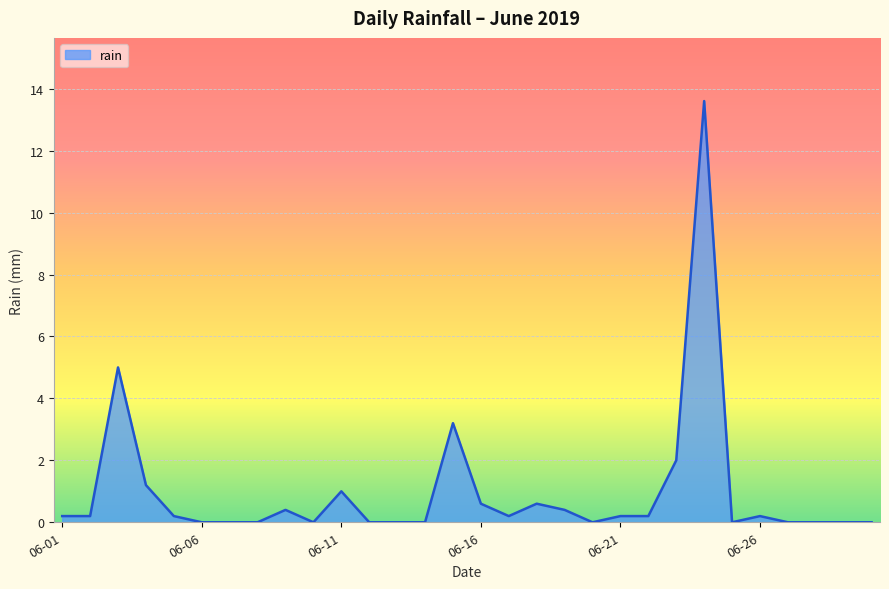

Reading left to right, extract all data points from this chart.

0.2	0.2	5.0	1.2	0.2	0.0	0.0	0.0	0.4	0.0	1.0	0.0	0.0	0.0	3.2	0.6	0.2	0.6	0.4	0.0	0.2	0.2	2.0	13.6	0.0	0.2	0.0	0.0	0.0	0.0